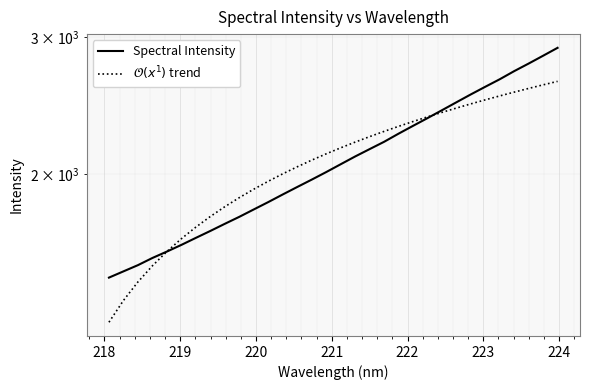

What are all the series names shown in the legend?

Spectral Intensity, $\mathcal{O}(x^{1})$ trend